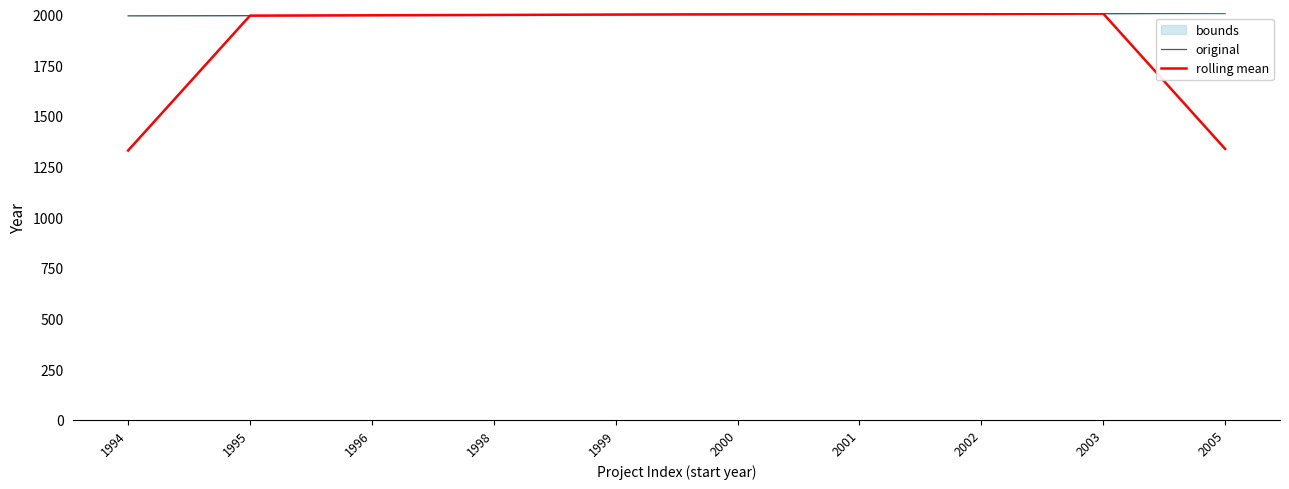

What is the difference between the highest and lowest values at 2001?

0.3